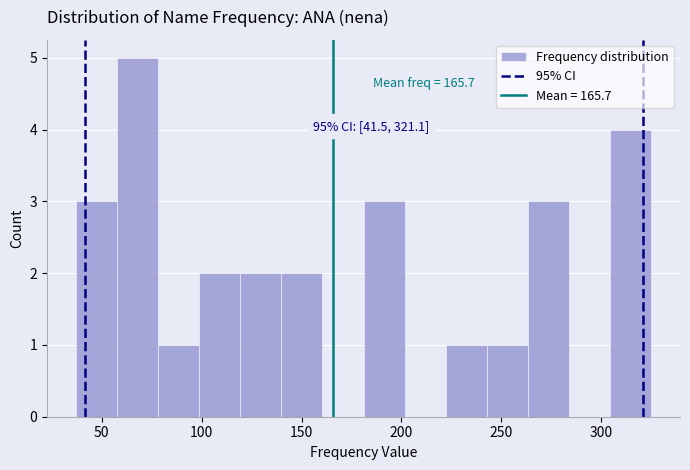

Which range on the x-axis has the tallest bar?

60 to 80